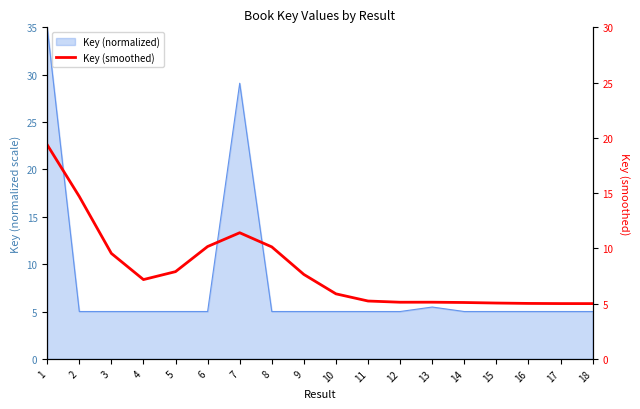

At which category does the chart reach its peak across all series?

1